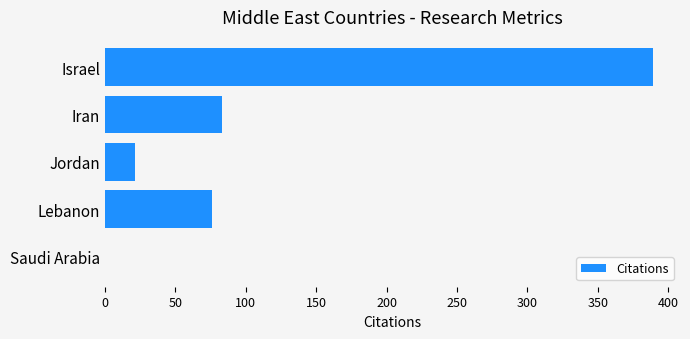

True or false: the data shows 192 at Saudi Arabia.

False